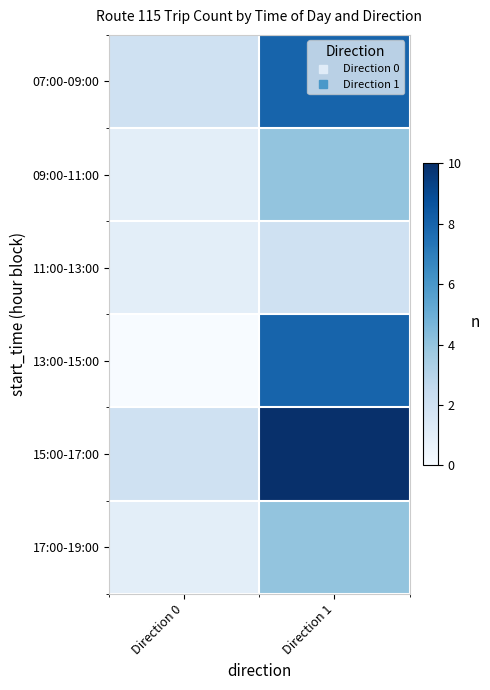

What is the total value across all series at Direction 0?

7